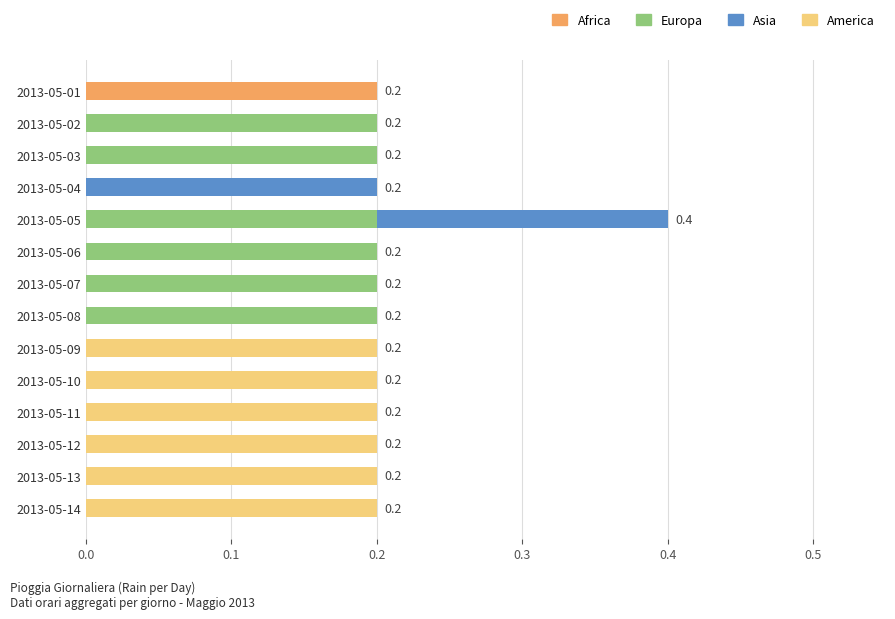

Is it true that Africa equals 0.0 at 2013-05-10?

True